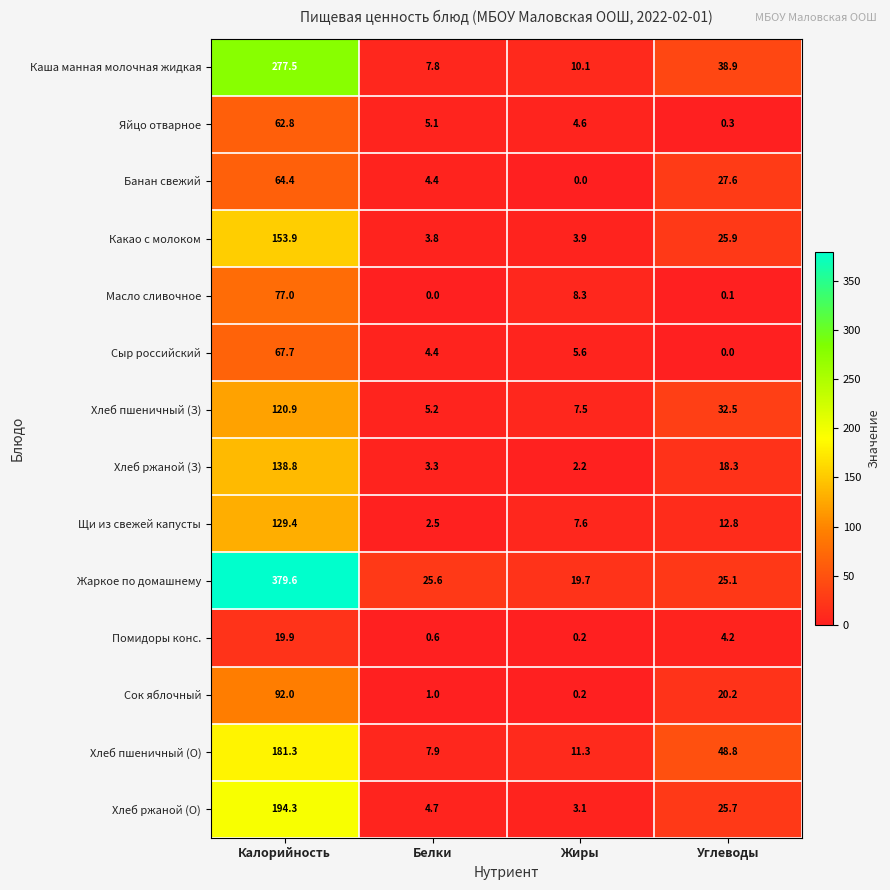

Read the Щи из свежей капусты value at Калорийность.

129.4